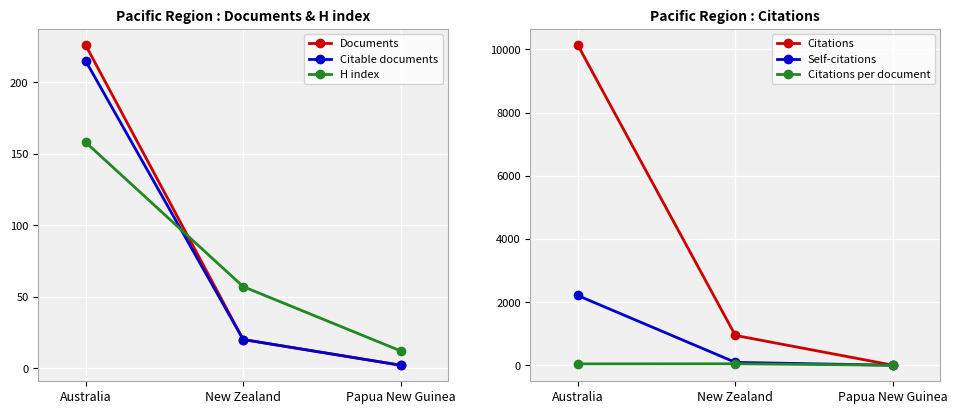

At how many categories does at least one series exceed 3456?

1